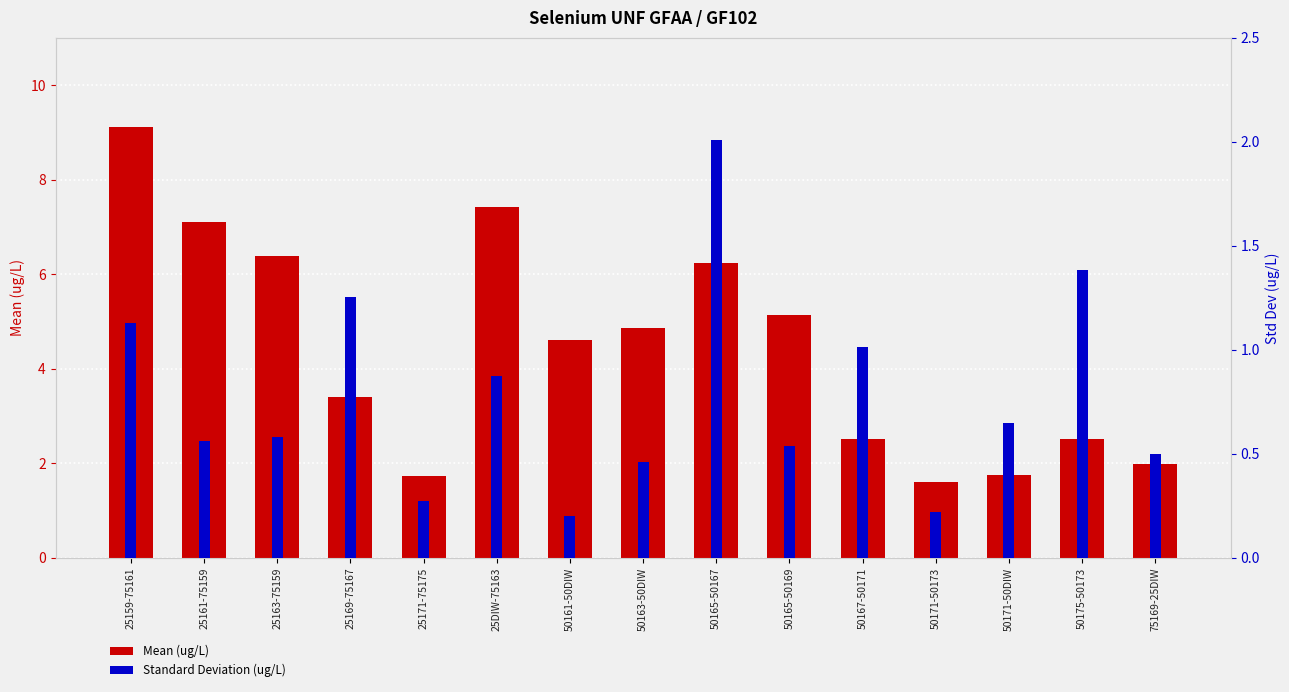

What is the value of the Standard Deviation (ug/L) bar at the 7th from the left?

0.2